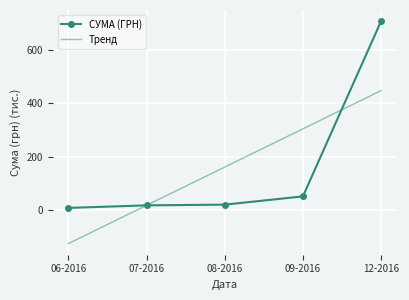

Which series changed the most between 06-2016 and 09-2016?

Тренд